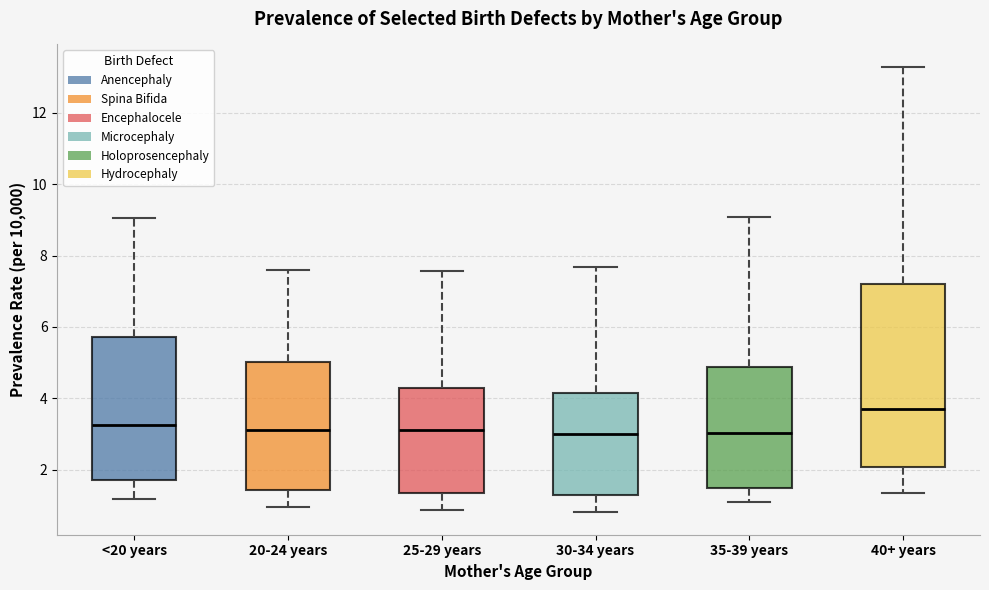

Where does the median line of the box for 40+ years sit on the y-axis? The values are not printed on the chart, so give them approximately, as read against the axis.

3.8